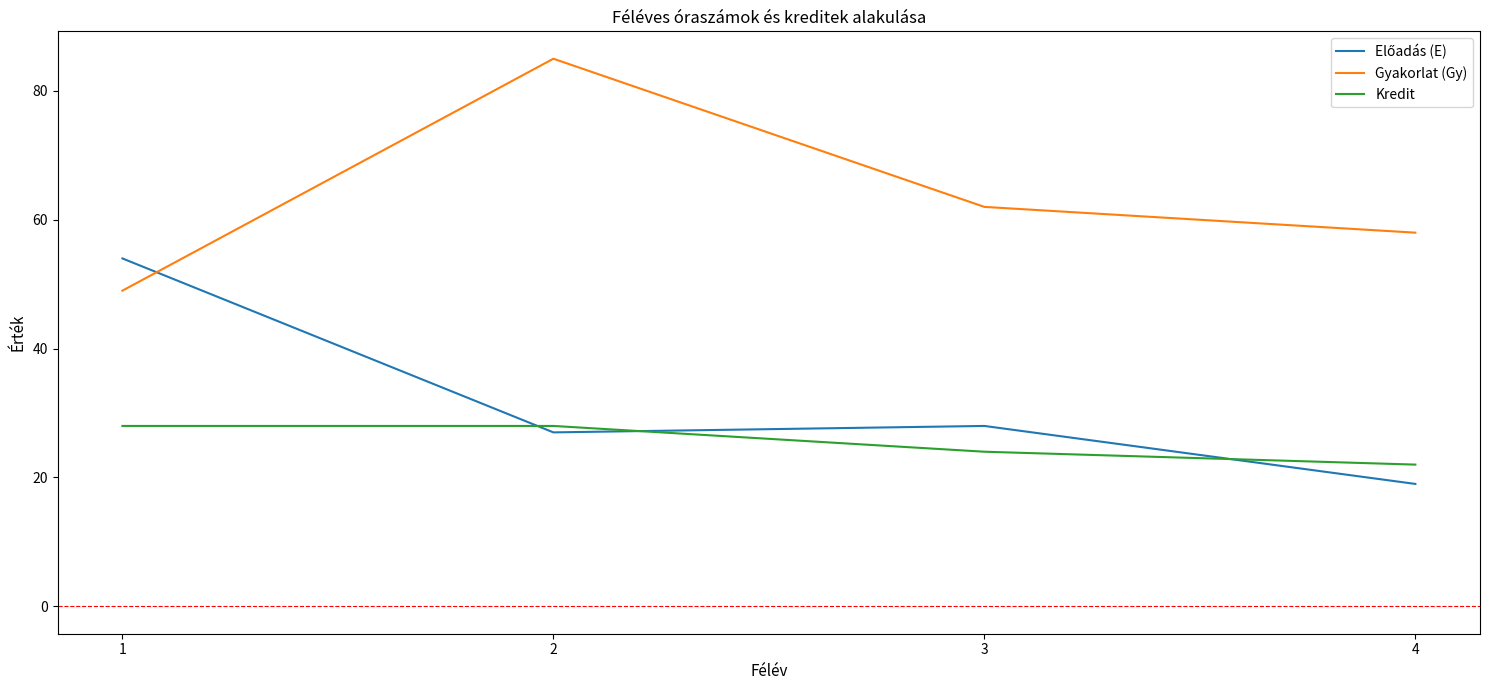

The Gyakorlat (Gy) series shows 148 at 2. True or false?

False